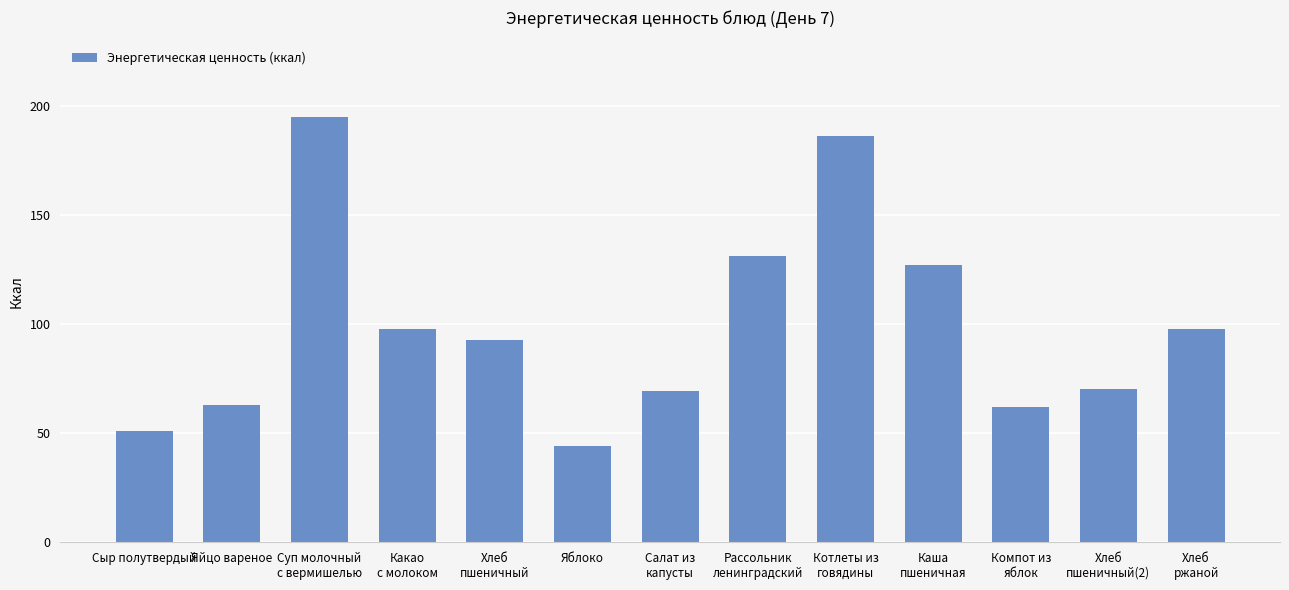

Read the value at Яйцо вареное.

62.8